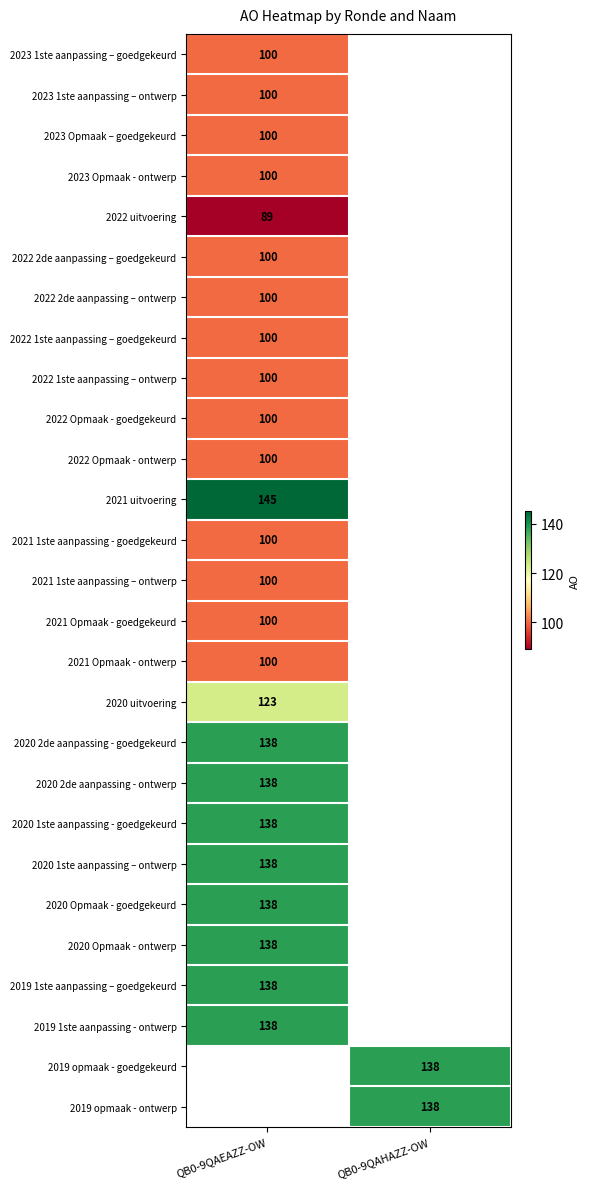

True or false: 2019 1ste aanpassing – goedgekeurd has a value of 79 at QB0-9QAEAZZ-OW.

False